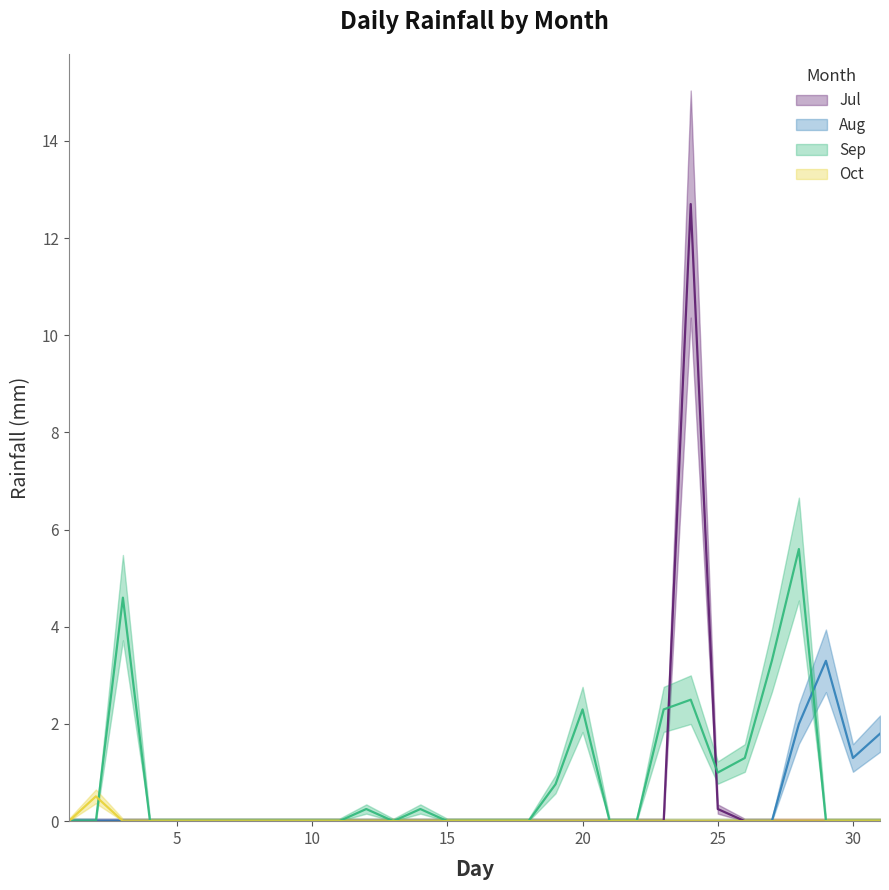

How many categories are shown in the chart?

31